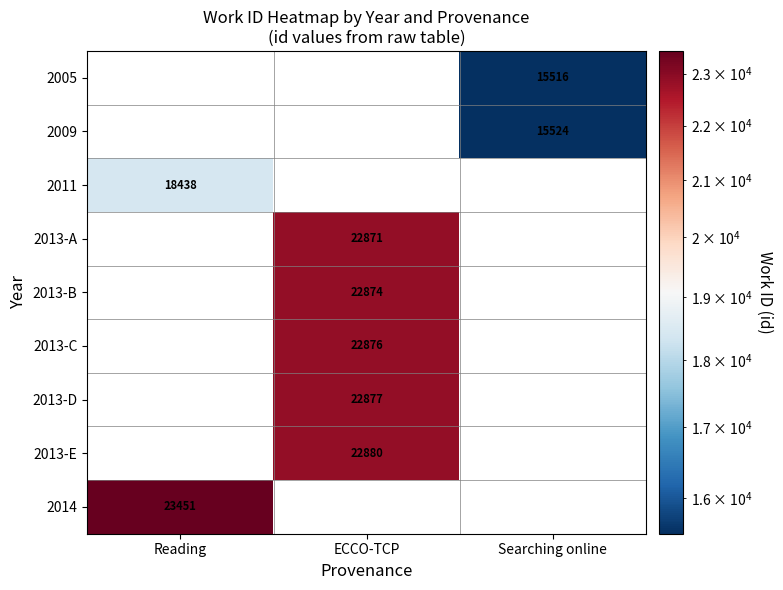

Which category has the highest value across all series?

Reading